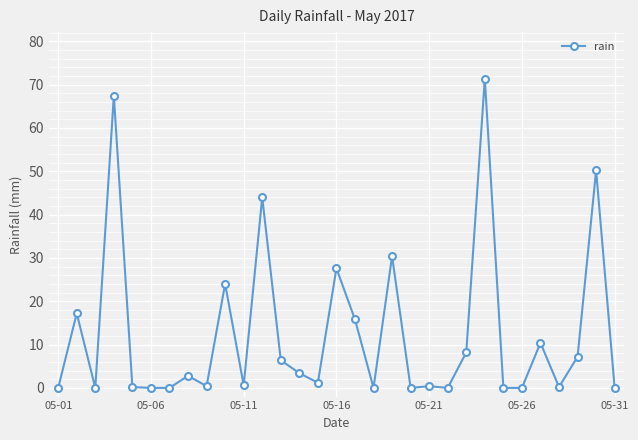

What is the difference between the second highest and minimum values?

67.4